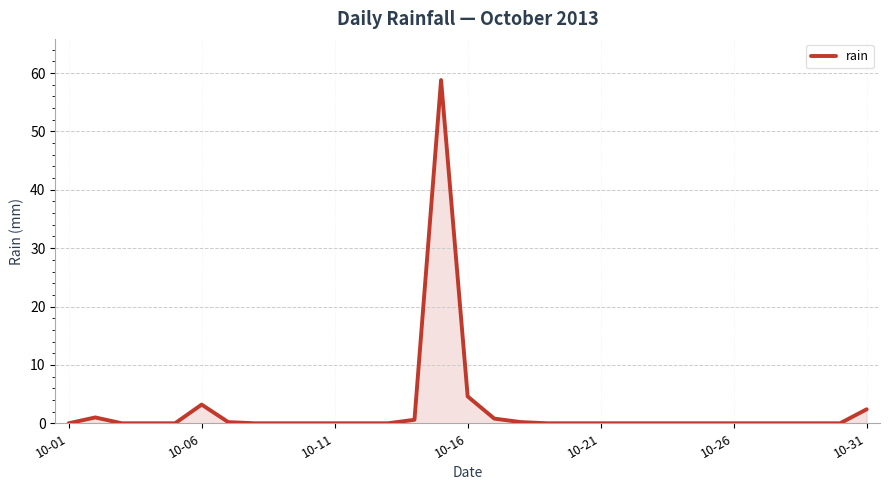

What is the sum of all values?

71.8